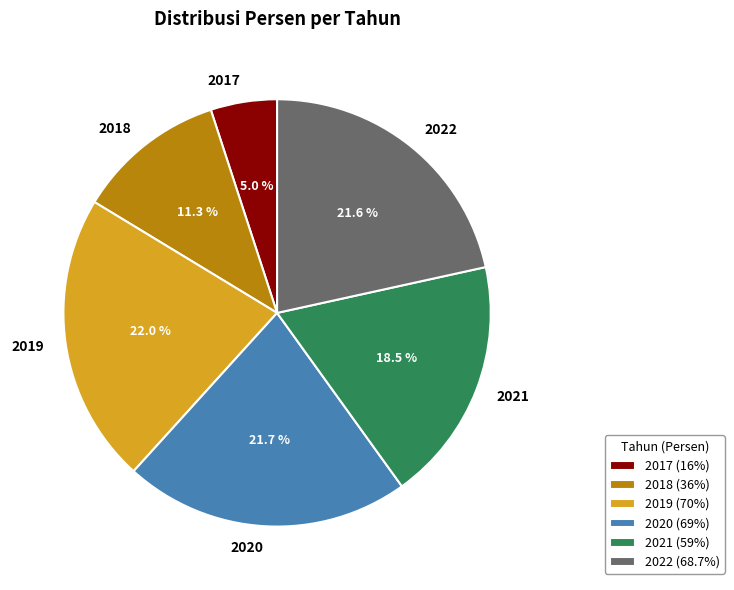

To the nearest percent, what percentage of the pie is 2019?

22%